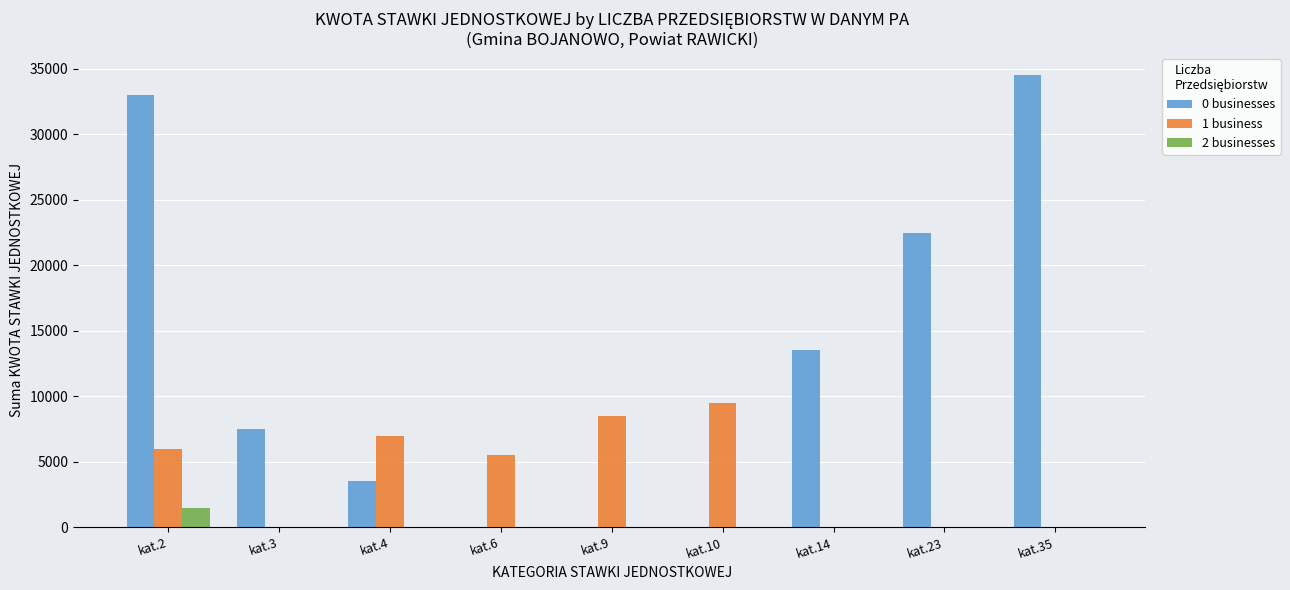

Reading left to right, transcribe all the data shown in this chart.

0 businesses: 33000	7500	3500	0	0	0	13500	22500	34500
1 business: 6000	0	7000	5500	8500	9500	0	0	0
2 businesses: 1500	0	0	0	0	0	0	0	0